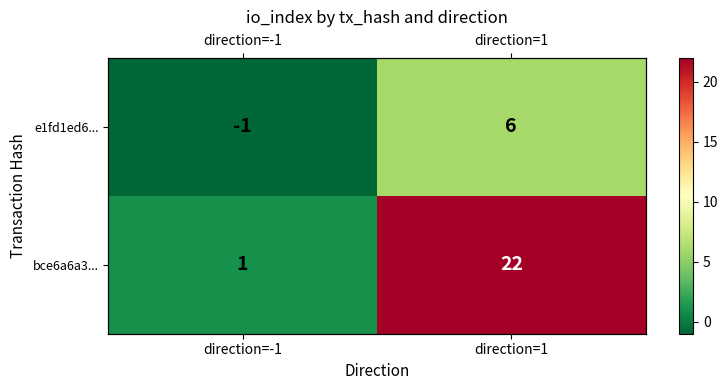

Which category has the lowest value across all series?

direction=-1